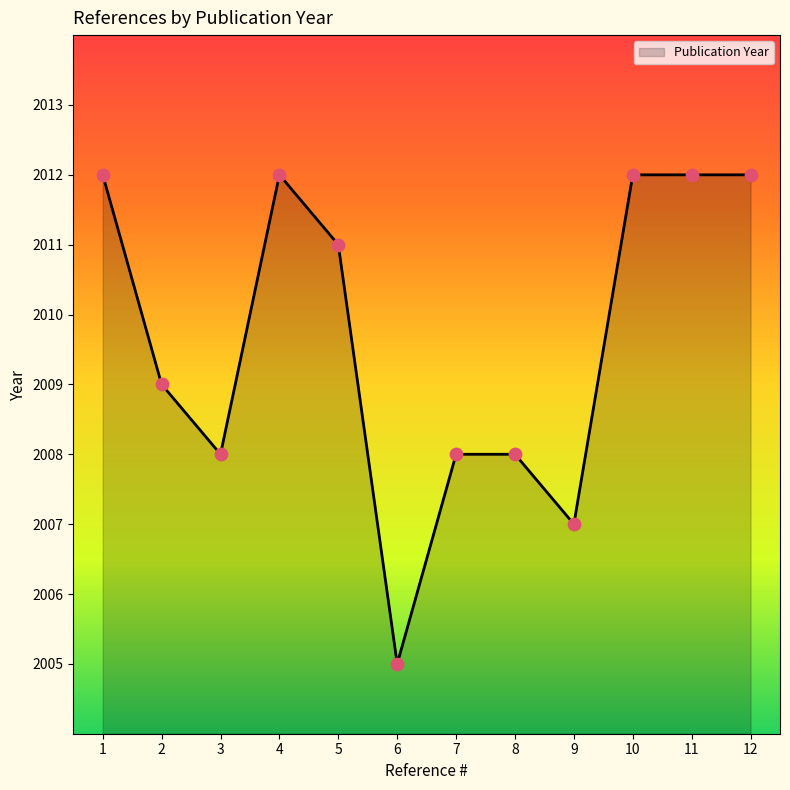

Between 6 and 3, which is larger?

3